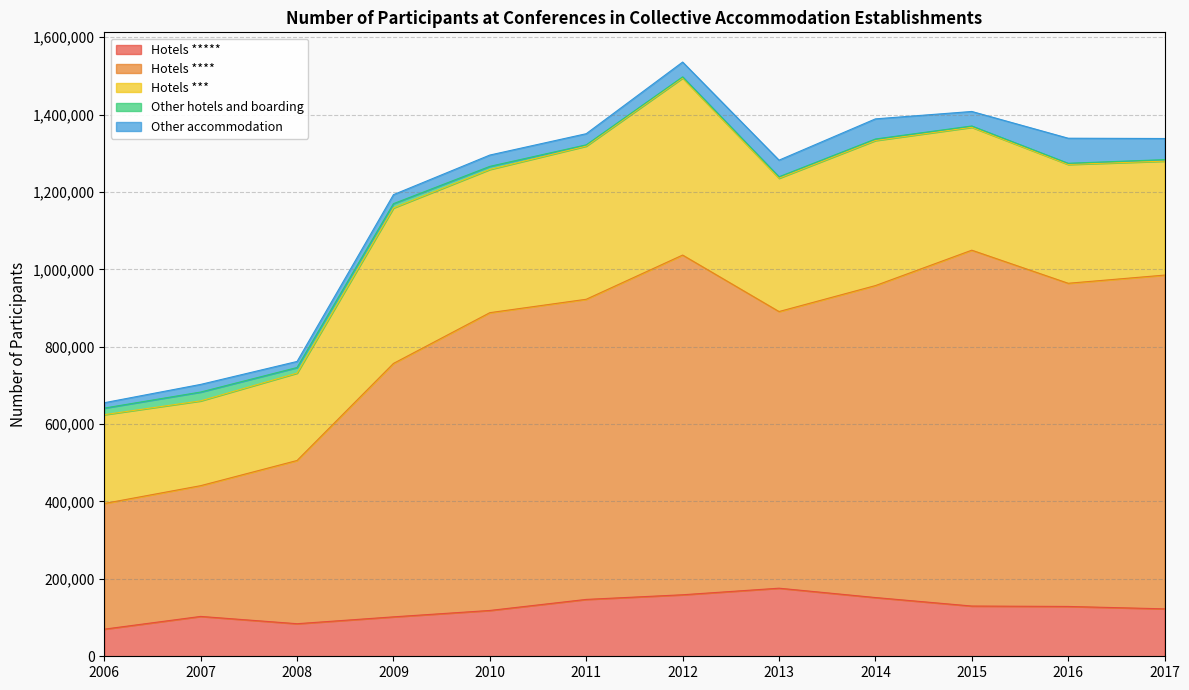

Does the chart display data point markers on the line(s)?

No